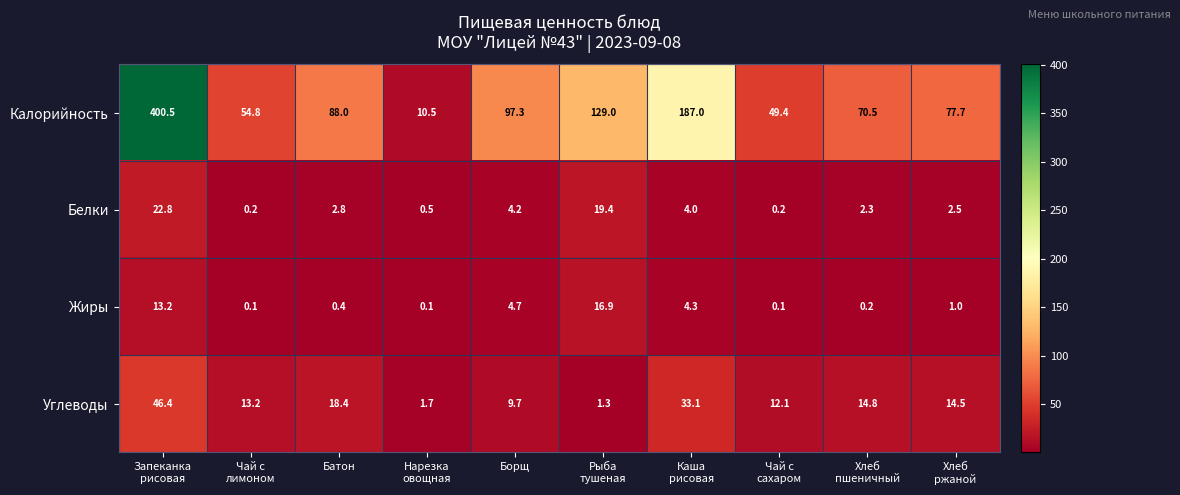

At how many categories does at least one series exceed 177?

2